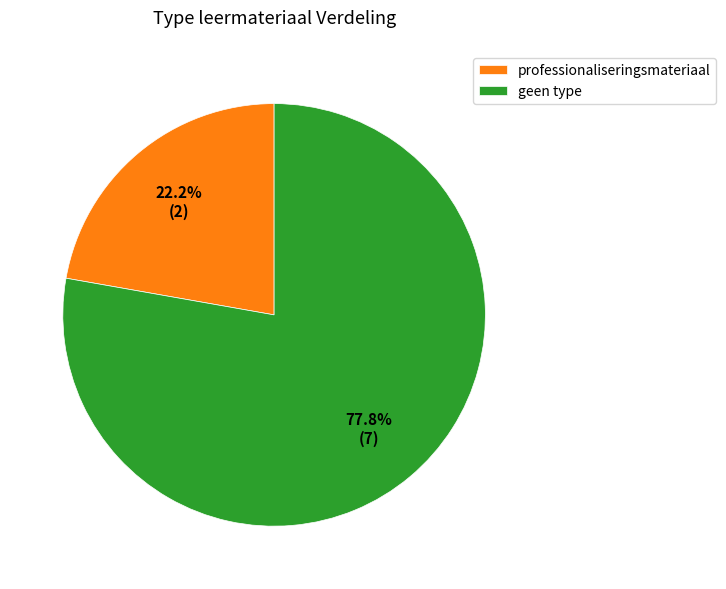

Approximately how many times larger is the value at geen type compared to professionaliseringsmateriaal?

3.5